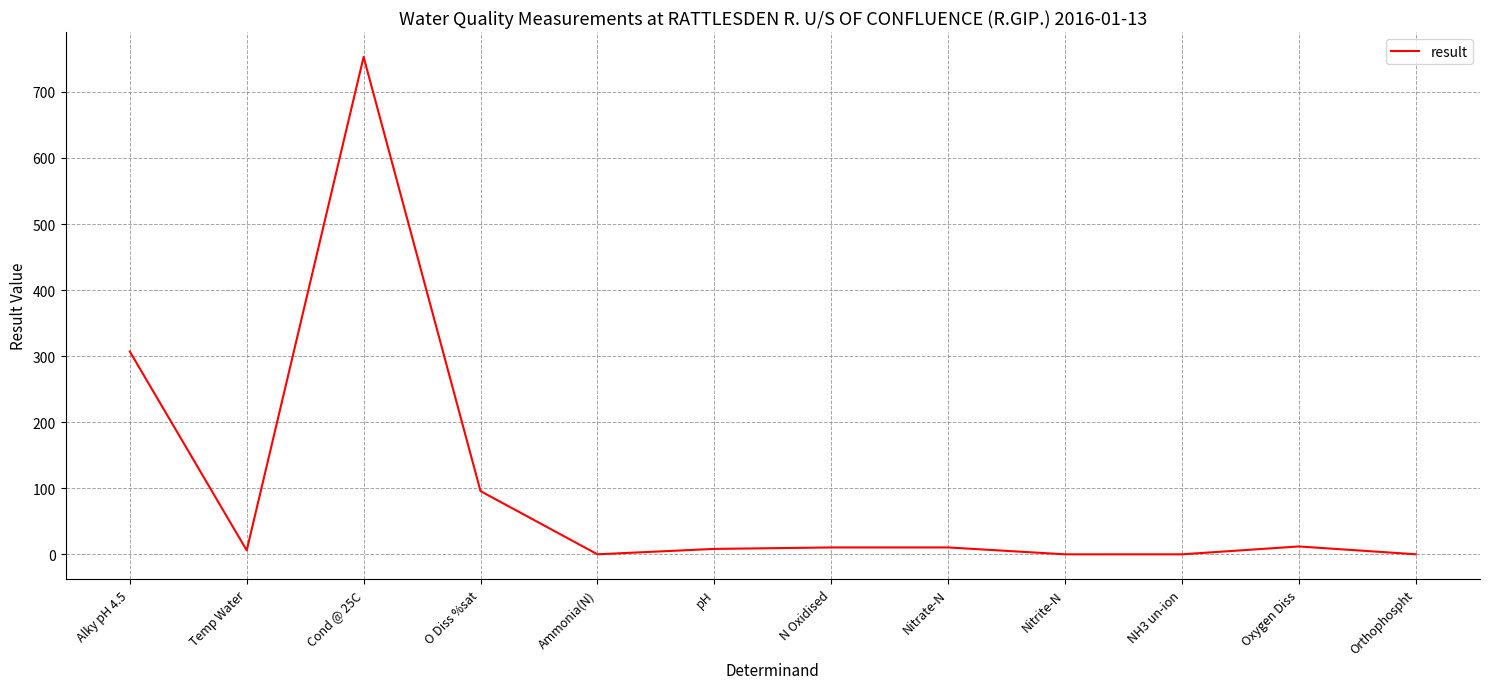

Which category has the highest value across all series?

Cond @ 25C